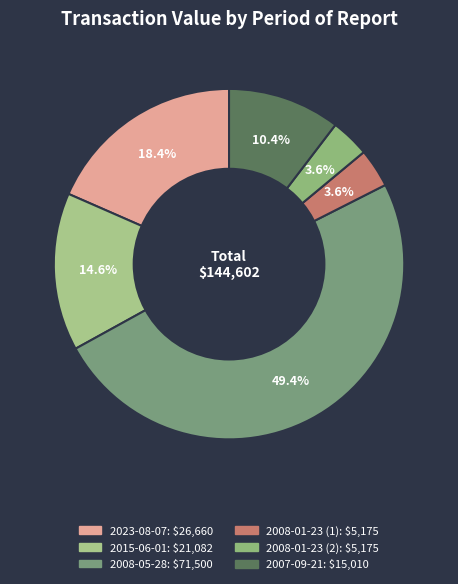

Is it true that 2008-05-28 is 44% of the pie?

False